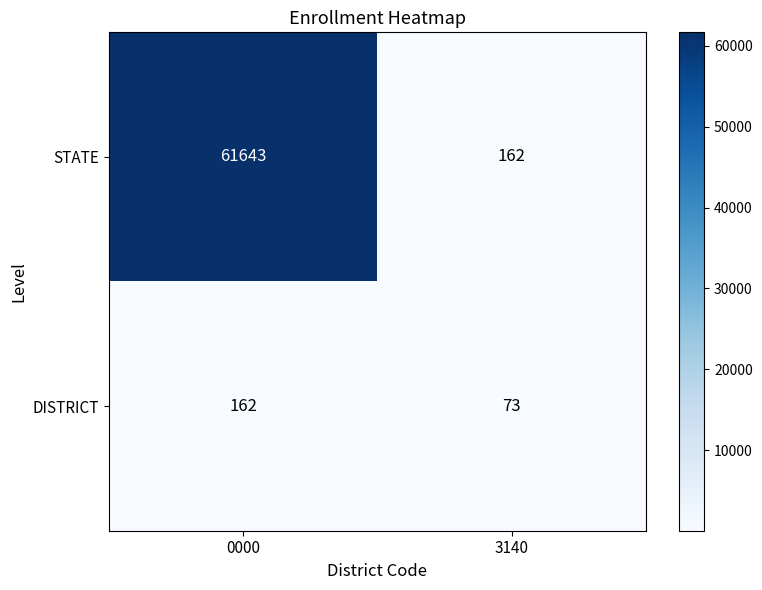

Reading right to left, what are all the values shown in this chart?

STATE: 3140=162	0000=61643
DISTRICT: 3140=73	0000=162